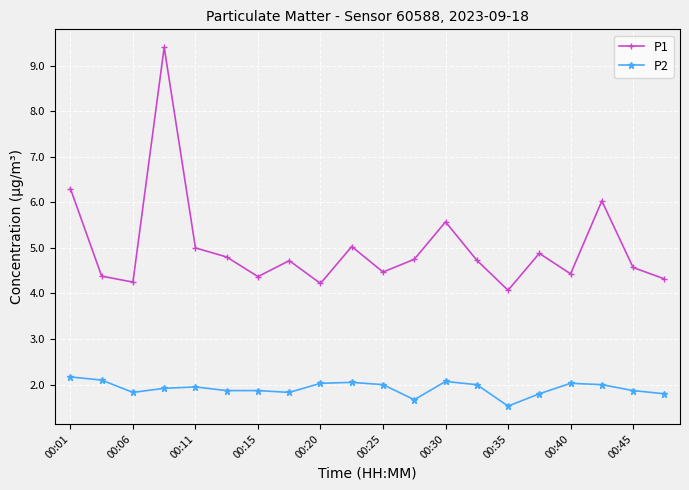

What is the lowest value of the P2 series?

1.5